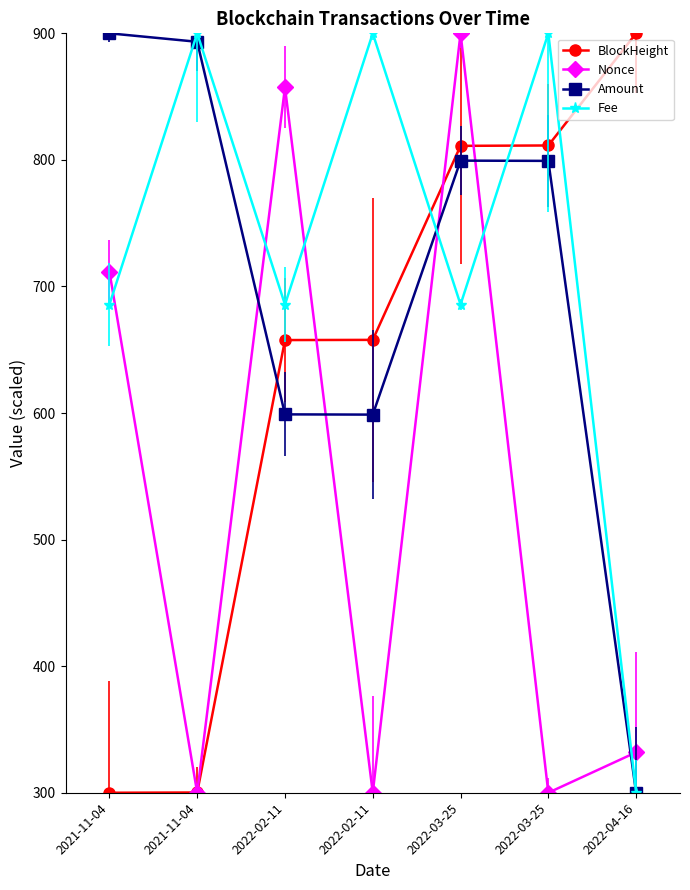

True or false: Nonce and Amount intersect in this chart.

True